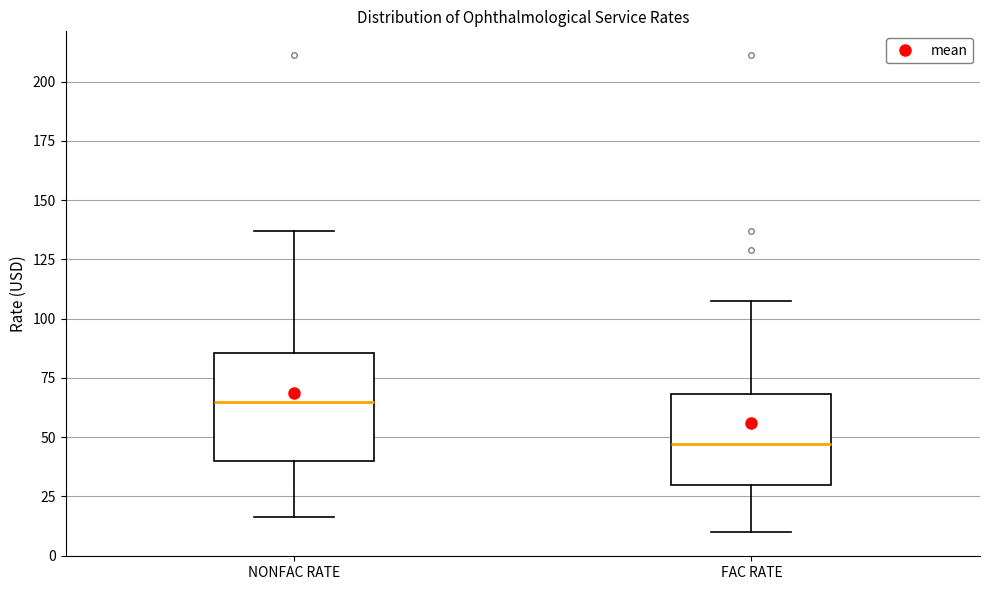

Where is the upper edge of the box for NONFAC RATE on the y-axis? The values are not printed on the chart, so give them approximately, as read against the axis.

85